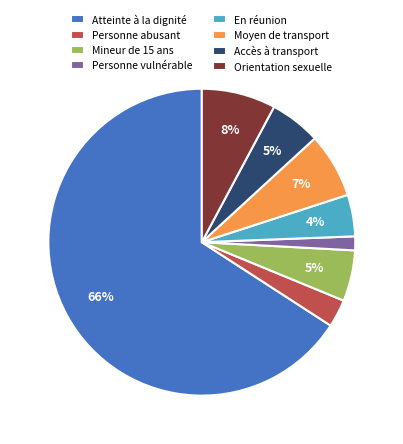

Which has a higher value, Personne abusant or Orientation sexuelle?

Orientation sexuelle